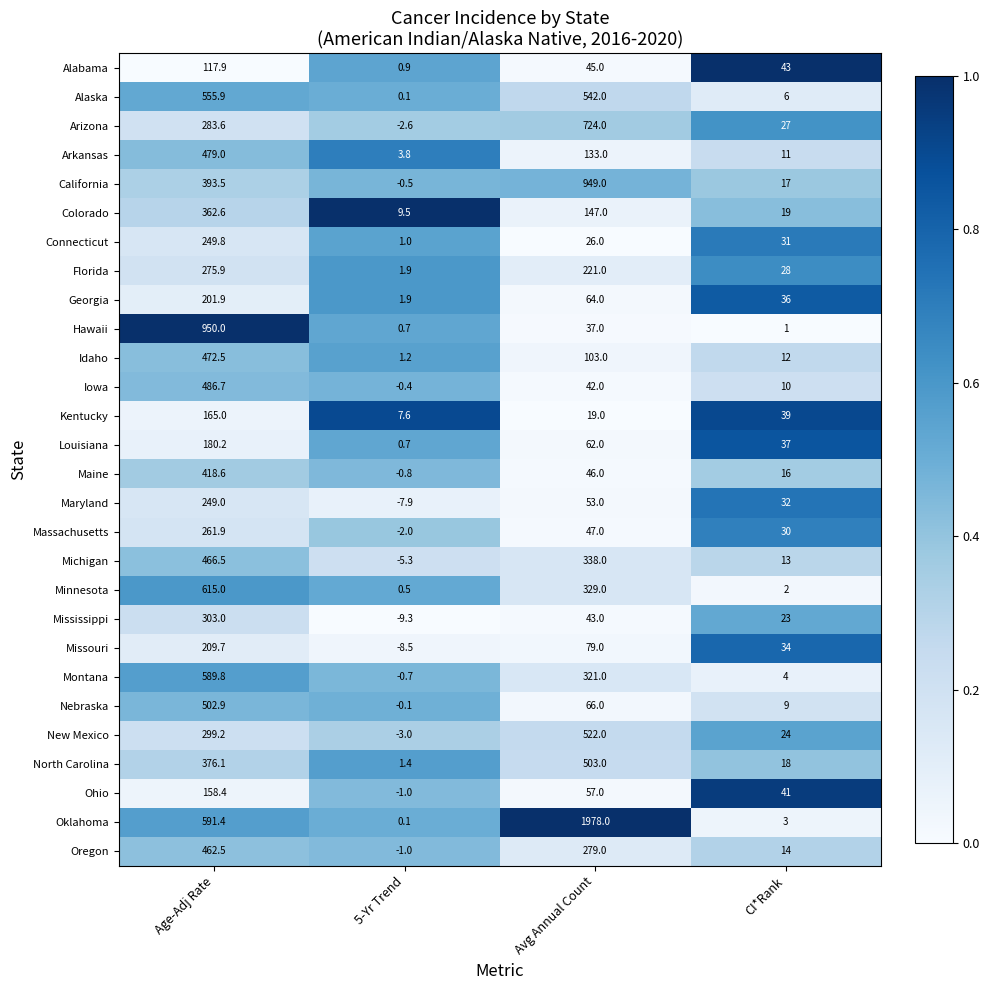

What is the sum of all Hawaii values?

988.7